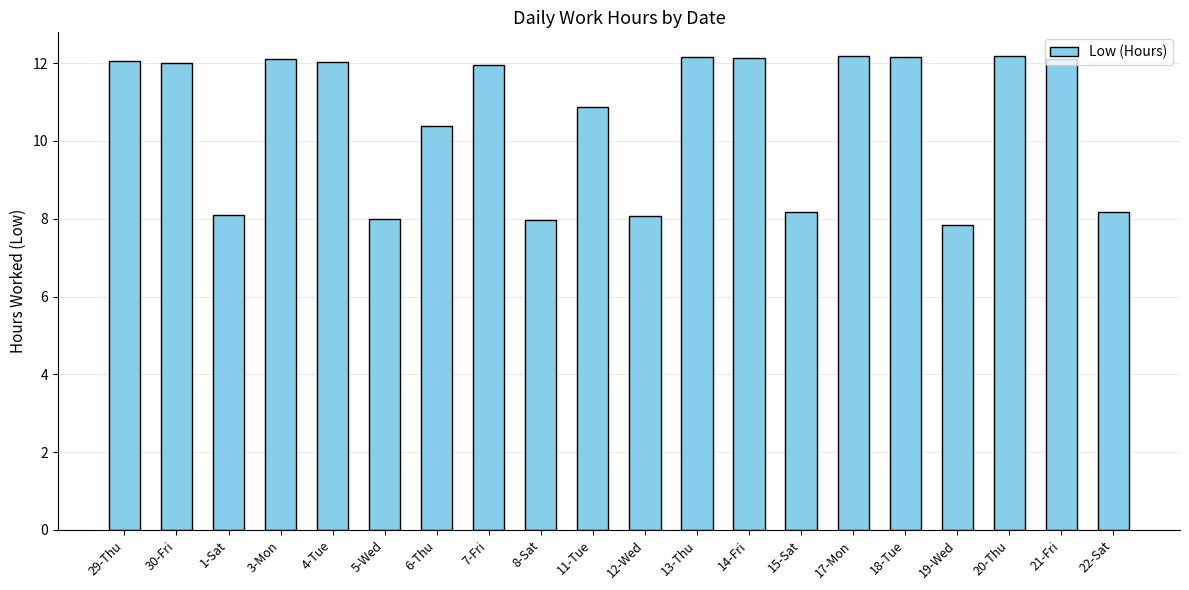

The chart shows a value of 4.6 at 30-Fri. True or false?

False